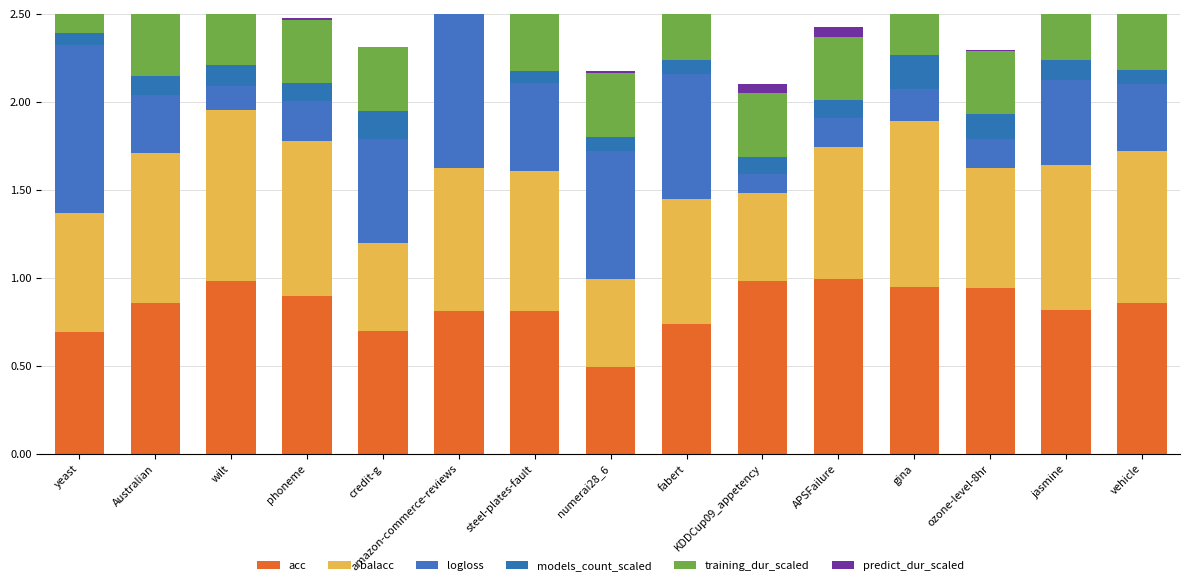

The value of predict_dur_scaled at yeast is 0.0. True or false?

False